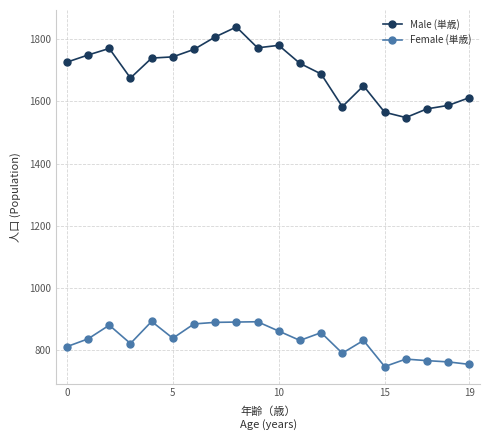

True or false: Female (単歳) has more than 1 interior local peaks.

True